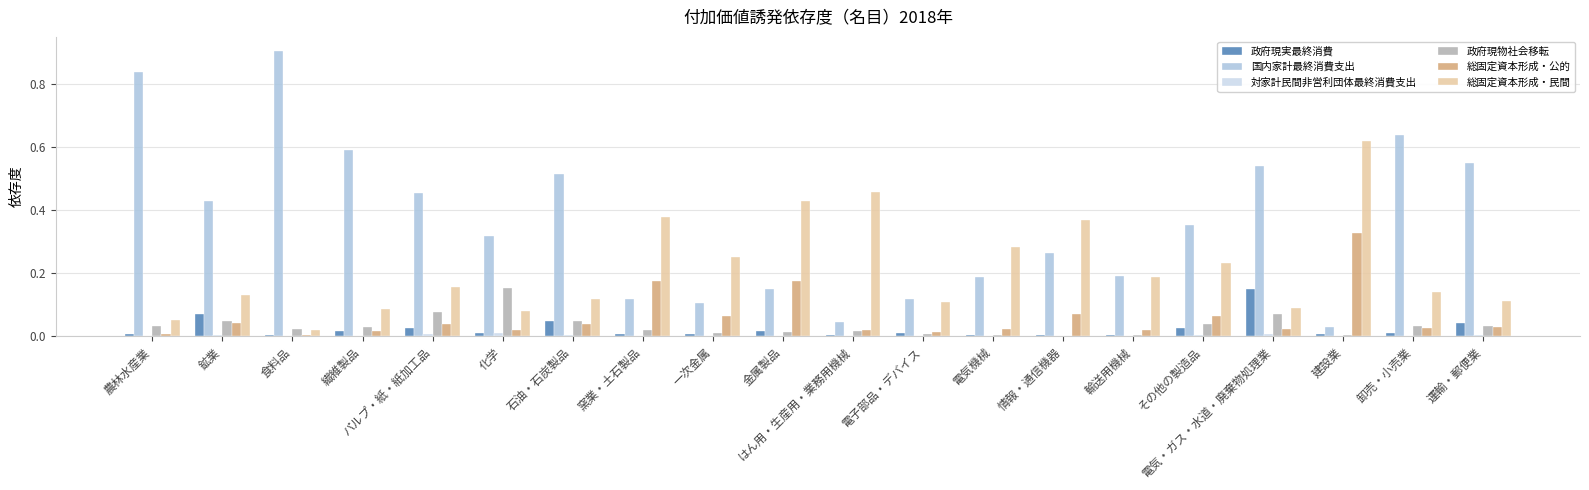

Which series has the largest total across all categories?

国内家計最終消費支出